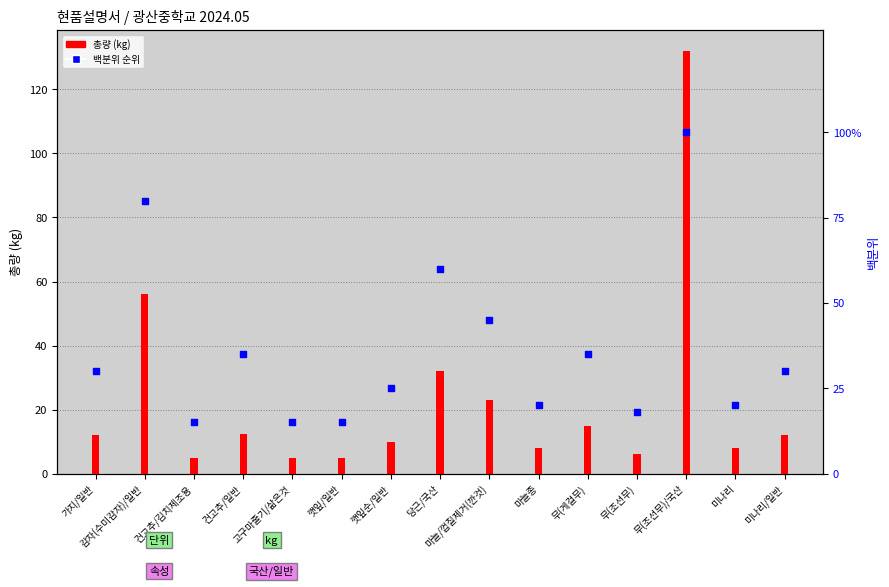

Which series has the widest spread of Y values?

총량 (kg)